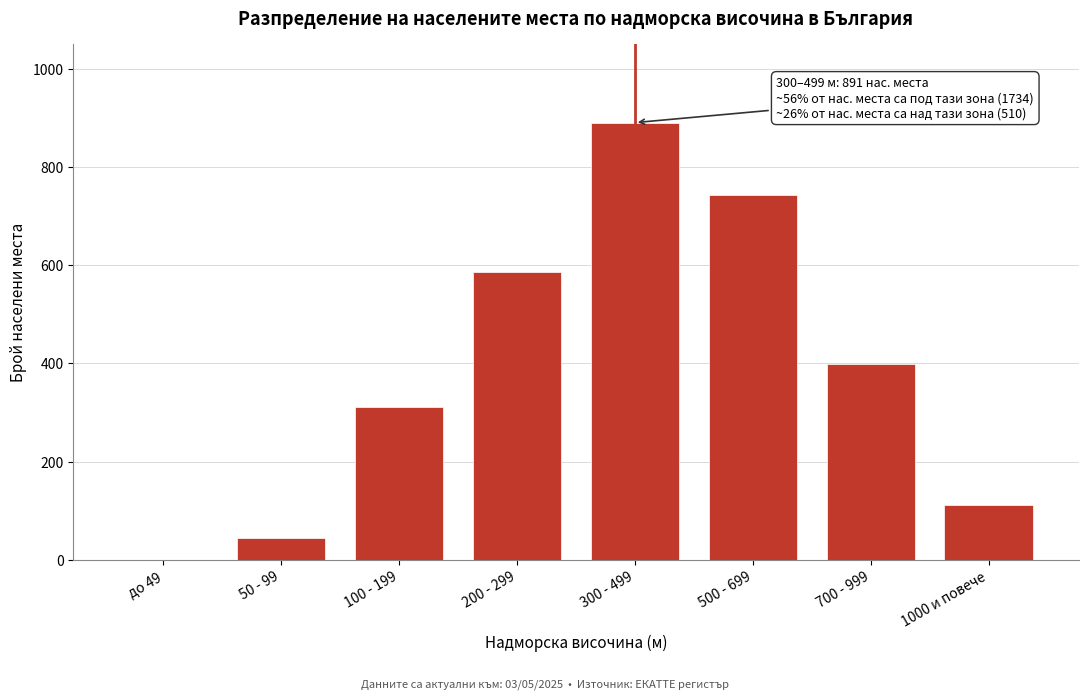

Reading right to left, transcribe all the data shown in this chart.

1000 и повече=112	700 - 999=398	500 - 699=743	300 - 499=891	200 - 299=587	100 - 199=312	50 - 99=44	до 49=0